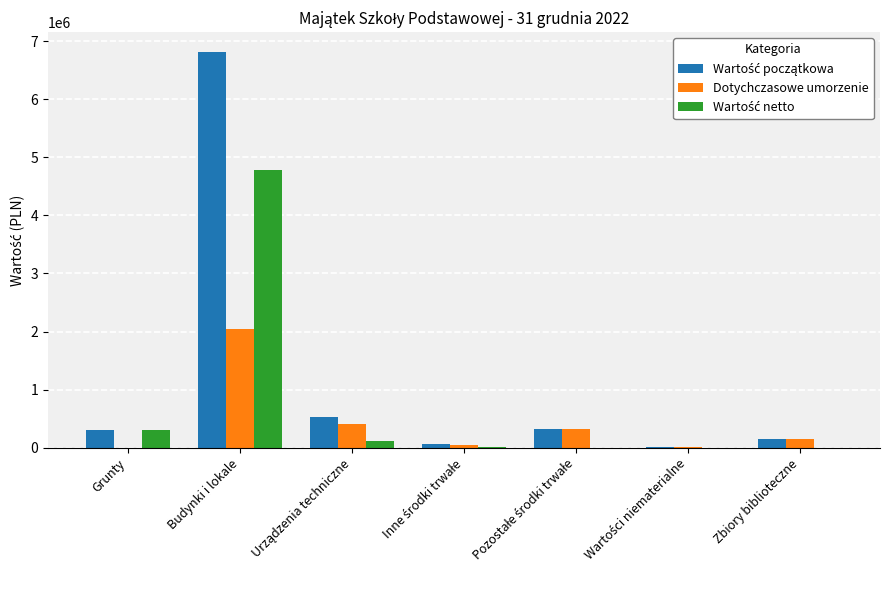

Which category has the highest value in the Dotychczasowe umorzenie series?

Budynki i lokale